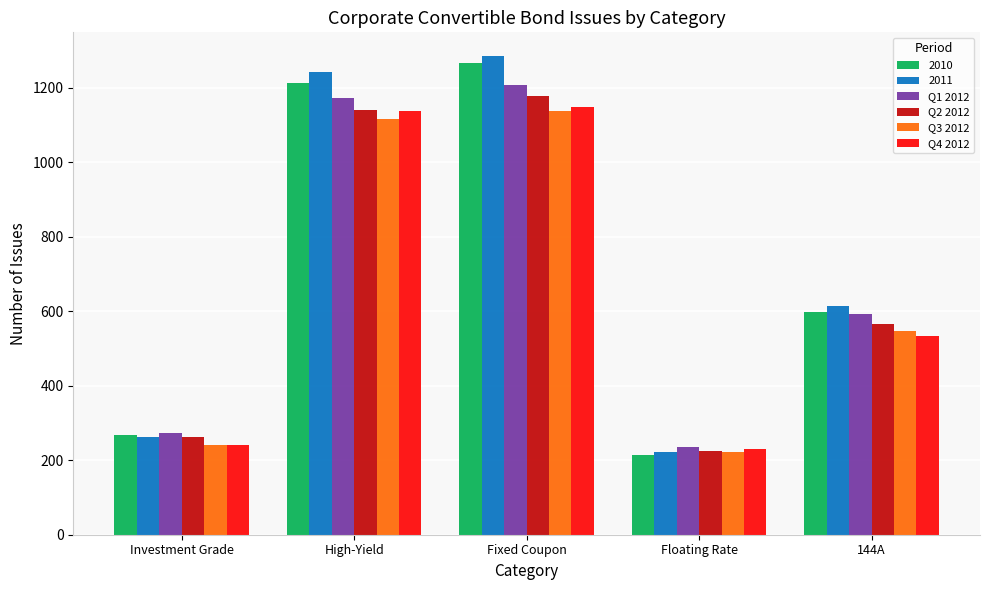

Reading right to left, transcribe all the data shown in this chart.

2010: 598	214	1267	1213	268
2011: 615	221	1284	1242	263
Q1 2012: 593	236	1208	1172	272
Q2 2012: 566	224	1177	1140	261
Q3 2012: 548	221	1136	1115	242
Q4 2012: 534	229	1149	1137	241